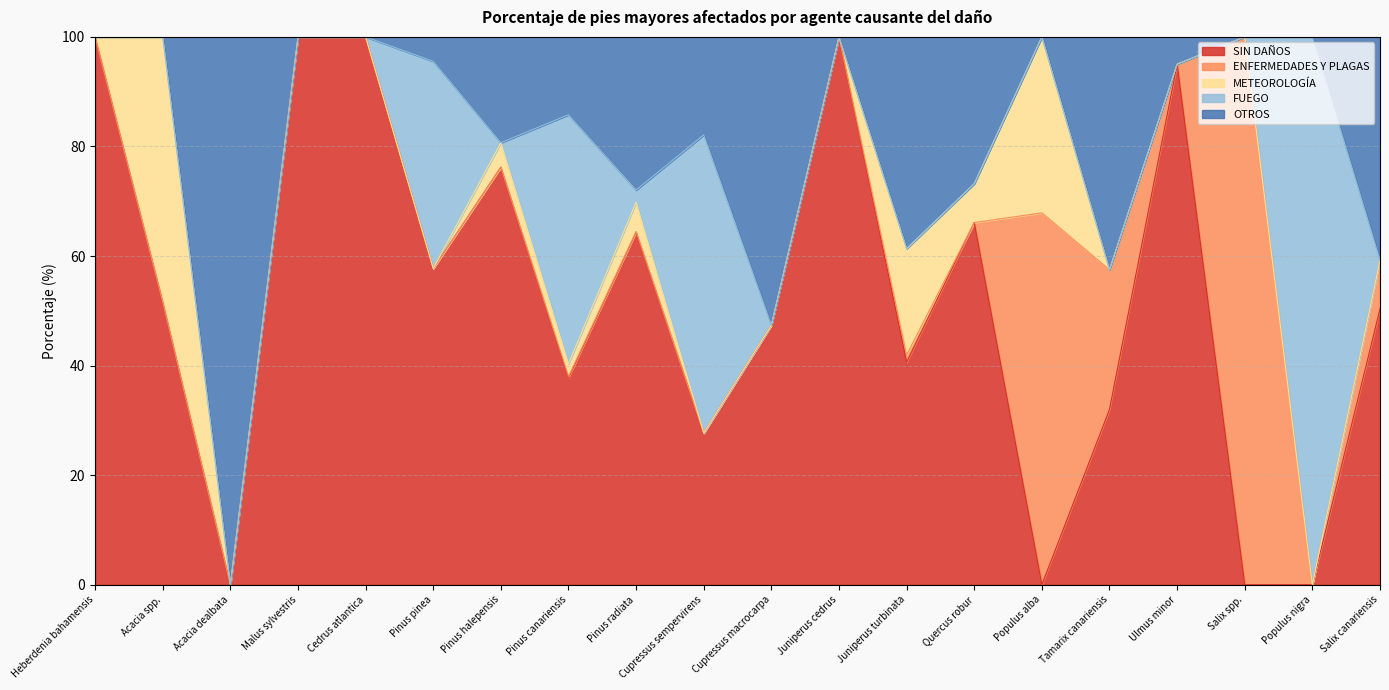

What are all the series names shown in the legend?

SIN DAÑOS, ENFERMEDADES Y PLAGAS, METEOROLOGÍA, FUEGO, OTROS